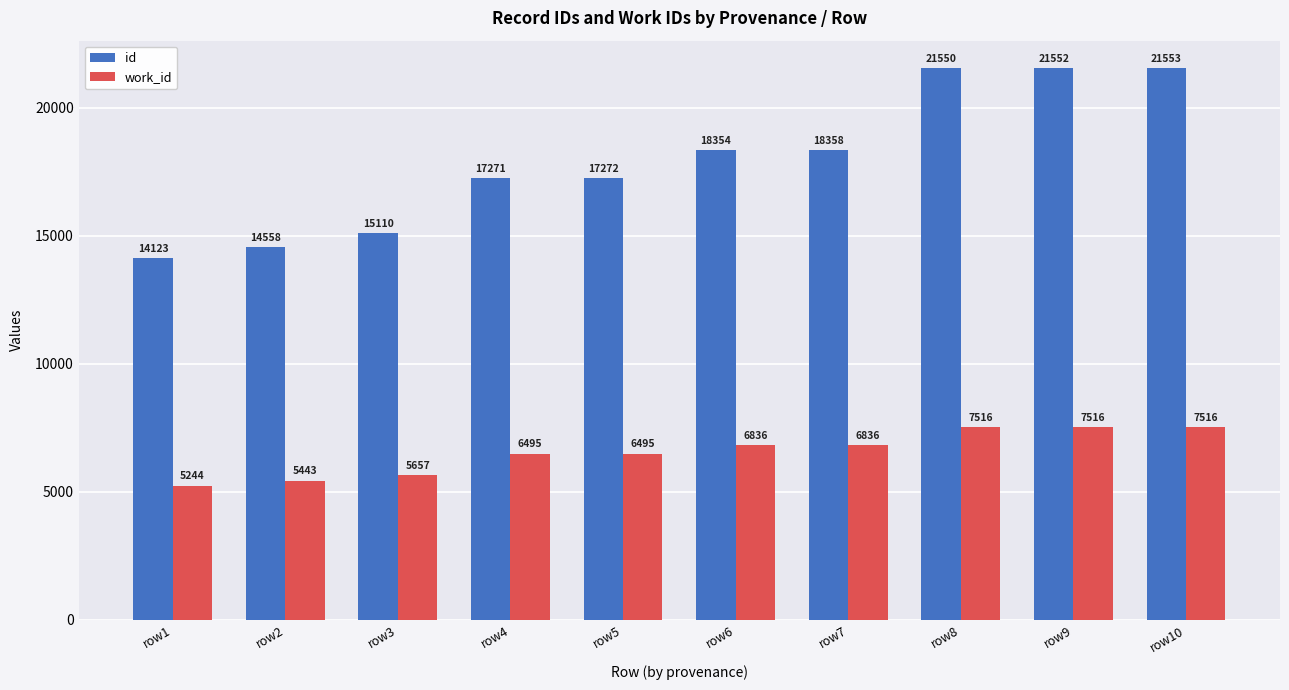

How many bars are there in total?

20